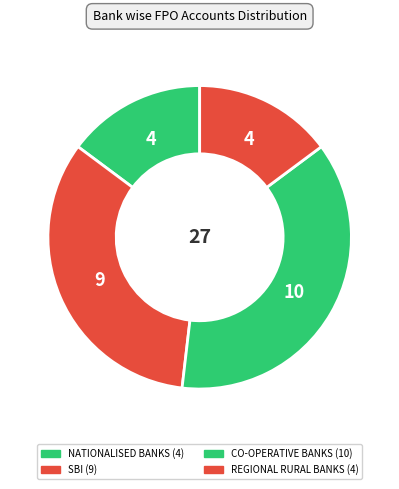

How many segments does this pie chart have?

4